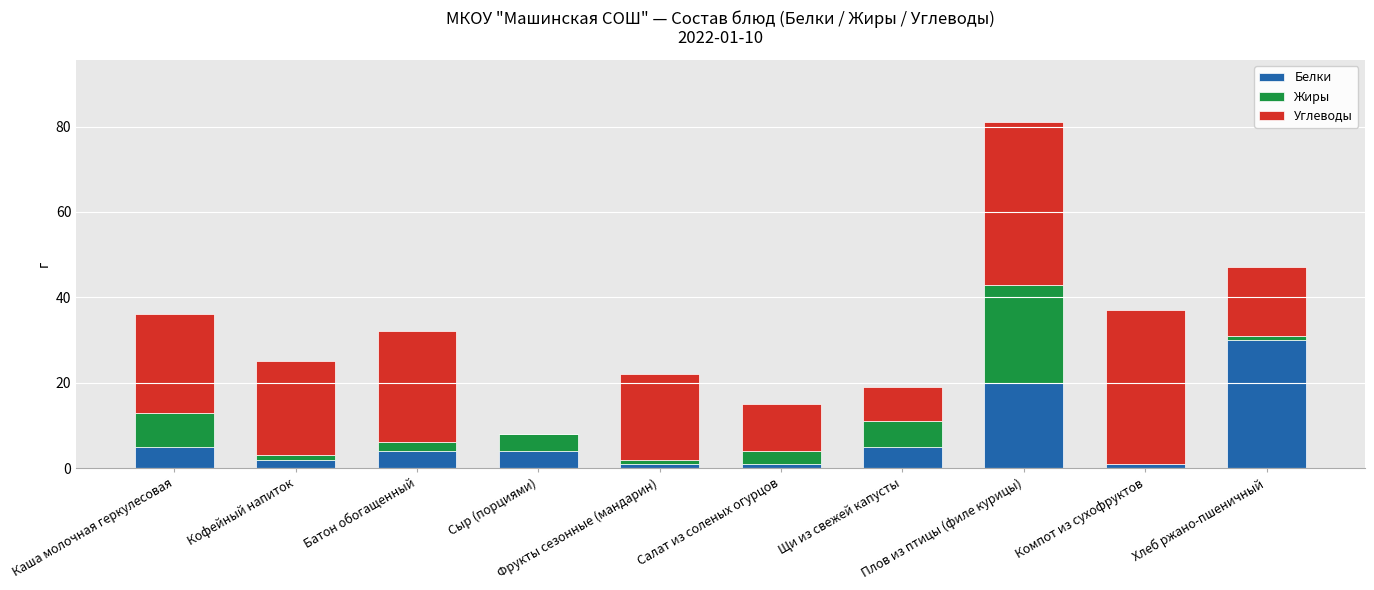

What is the total value across all series at Батон обогащенный?

32